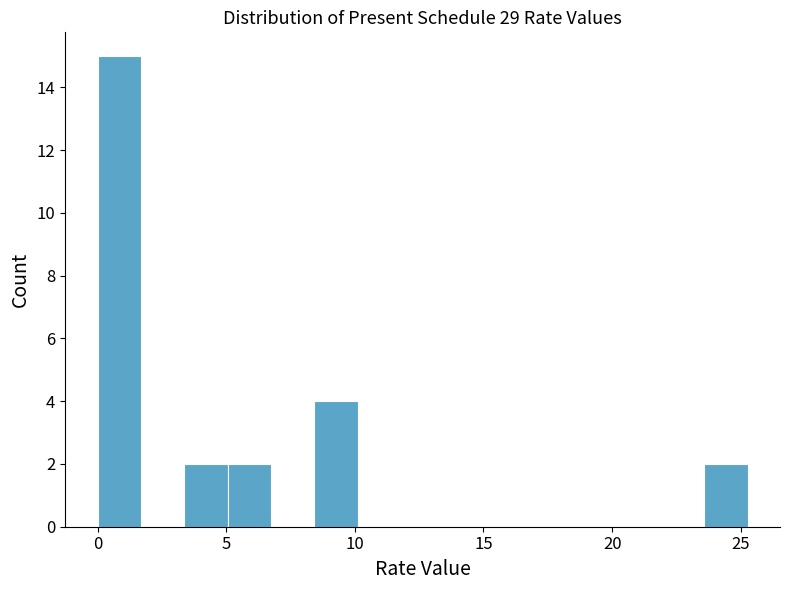

Read against the x-axis, roughly where is the centre of the tallest bar?

1.0